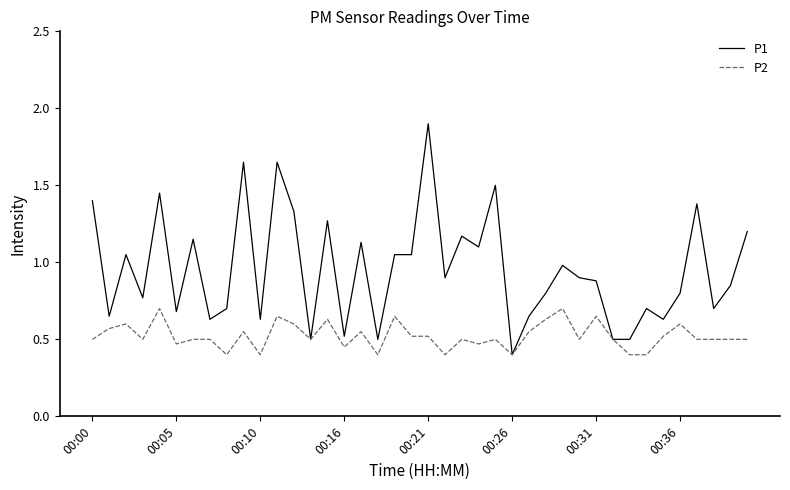

Which series has the widest spread of values?

P1